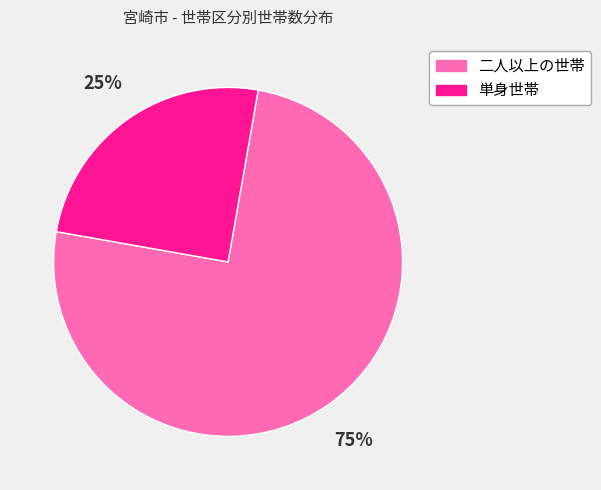

Which has a higher value, 単身世帯 or 二人以上の世帯?

二人以上の世帯